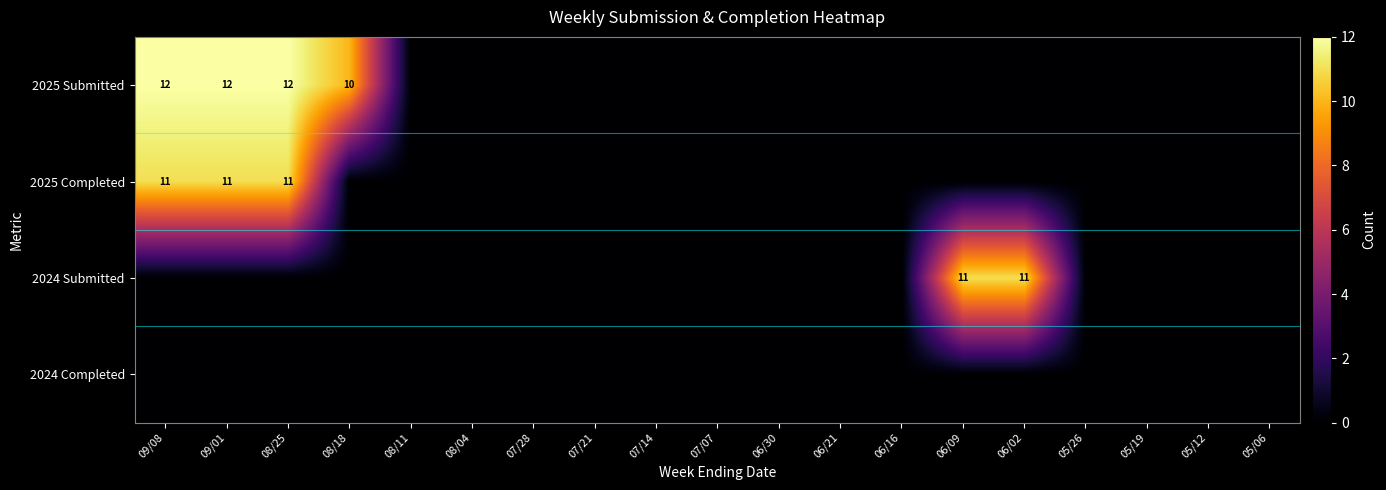

How many distinct data groups are displayed?

4